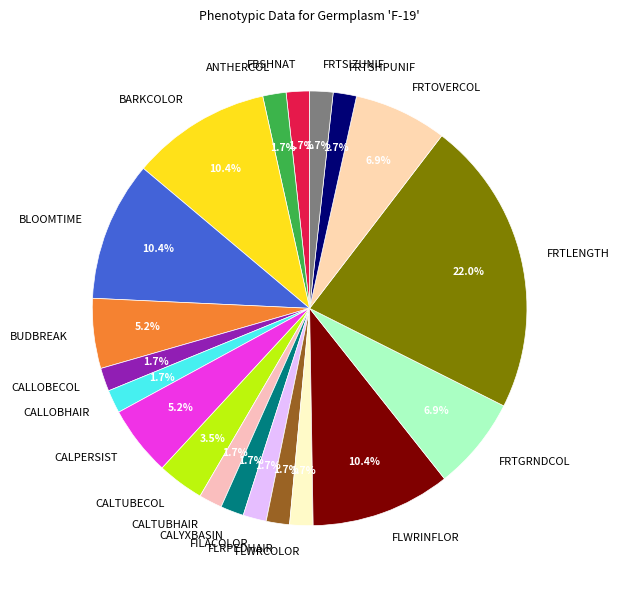

Count the number of slices in the pie.

20